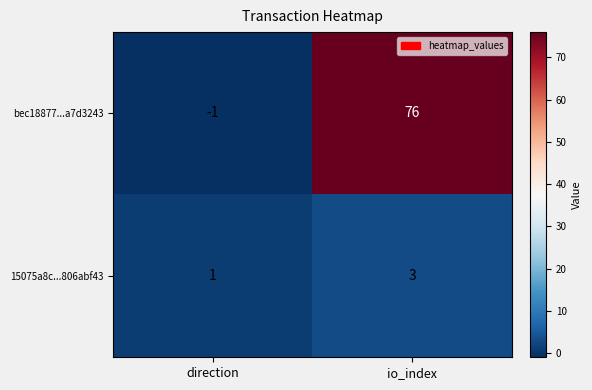

What is the sum of the bec18877...a7d3243 values at io_index and direction?

75